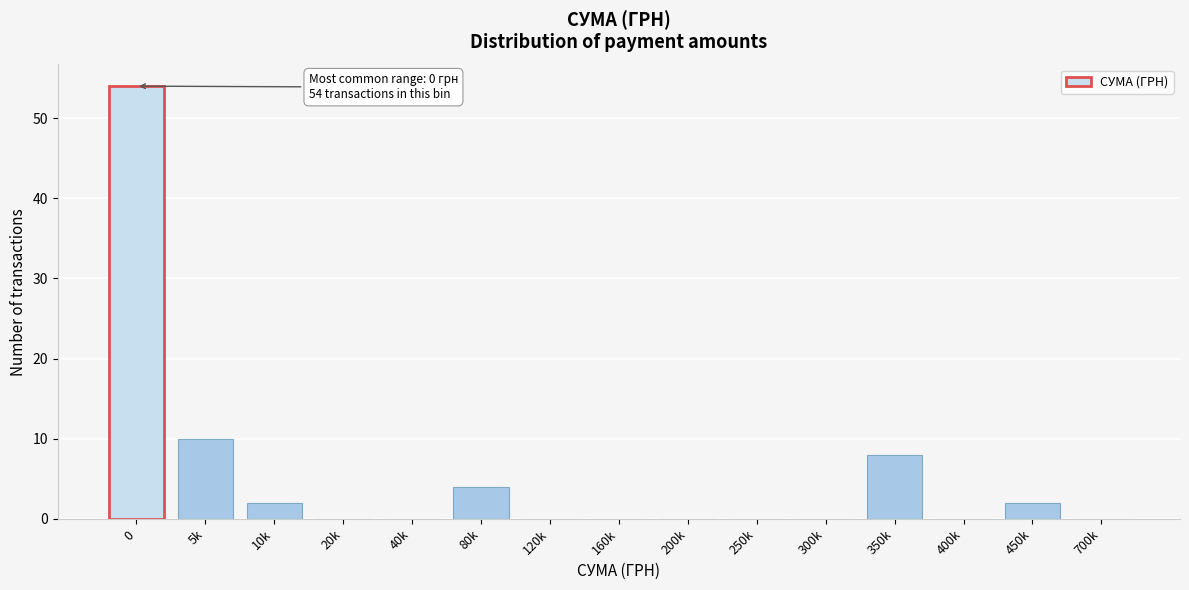

Reading left to right, list all the values displayed in this chart.

0=54	5k=10	10k=2	20k=0	40k=0	80k=4	120k=0	160k=0	200k=0	250k=0	300k=0	350k=8	400k=0	450k=2	700k=0